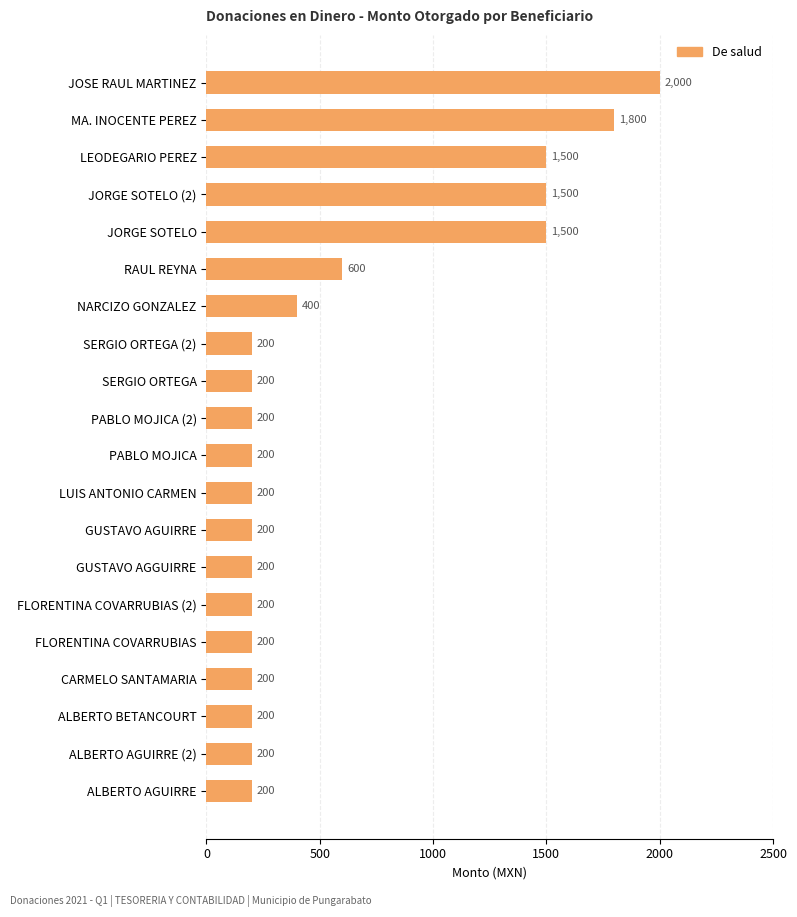

What is the difference between the maximum and minimum values?

1800